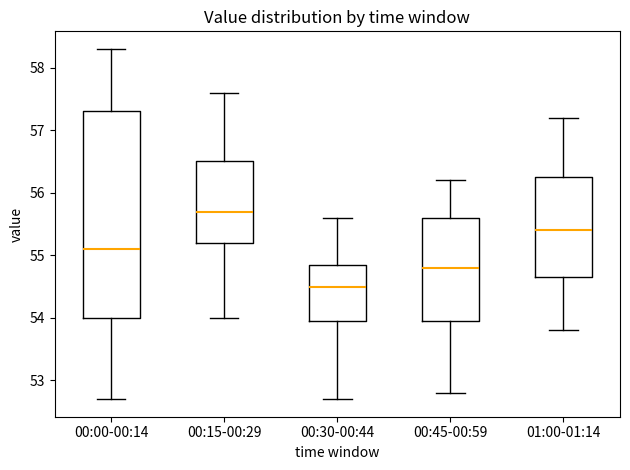

Which box is the tallest, from its lower edge to its upper edge?

00:00-00:14